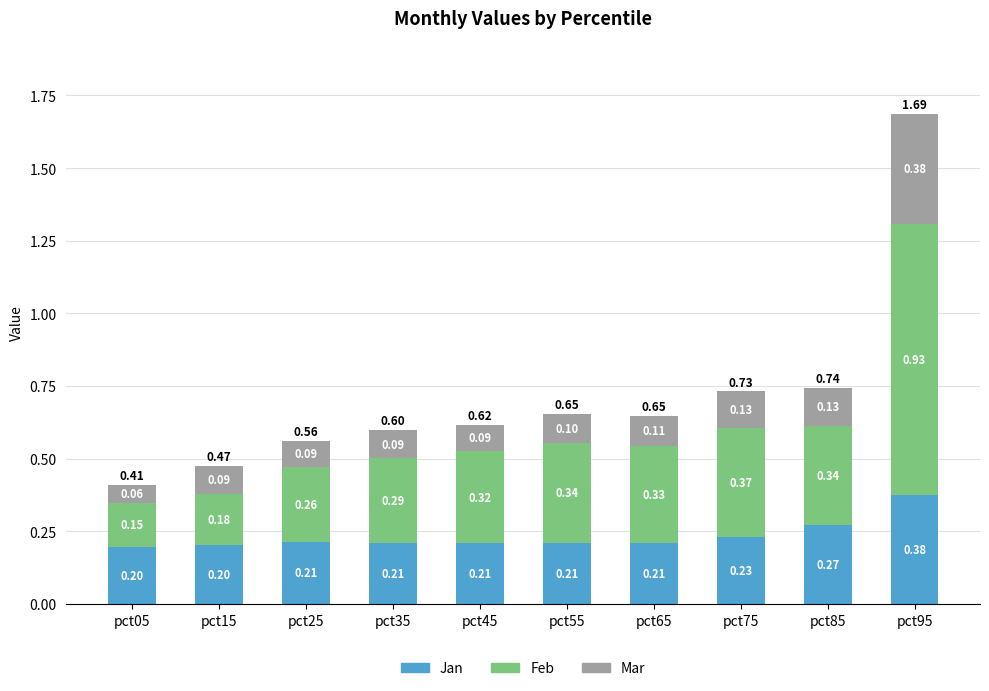

How many bars are there in total?

10